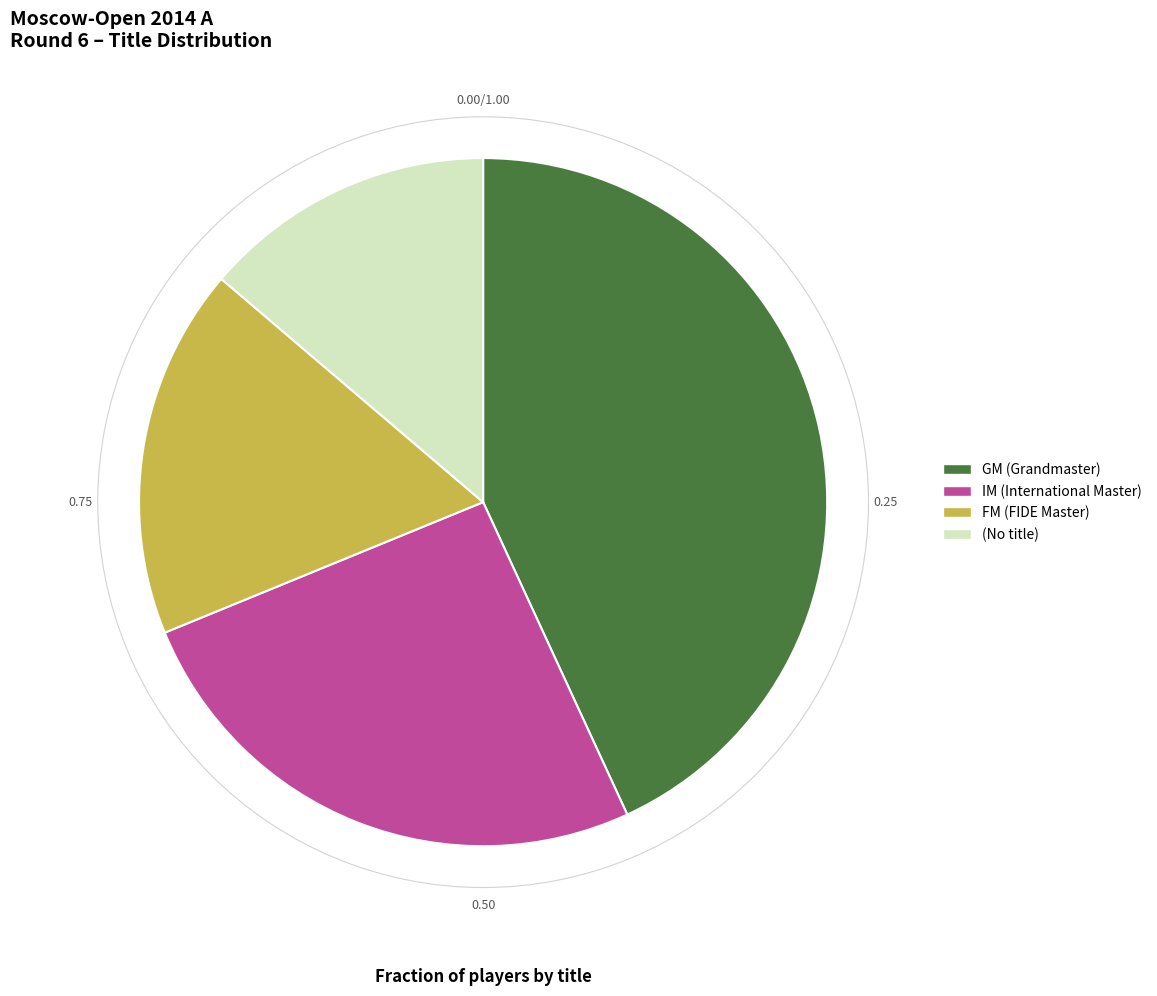

Is there a majority slice in this chart?

No